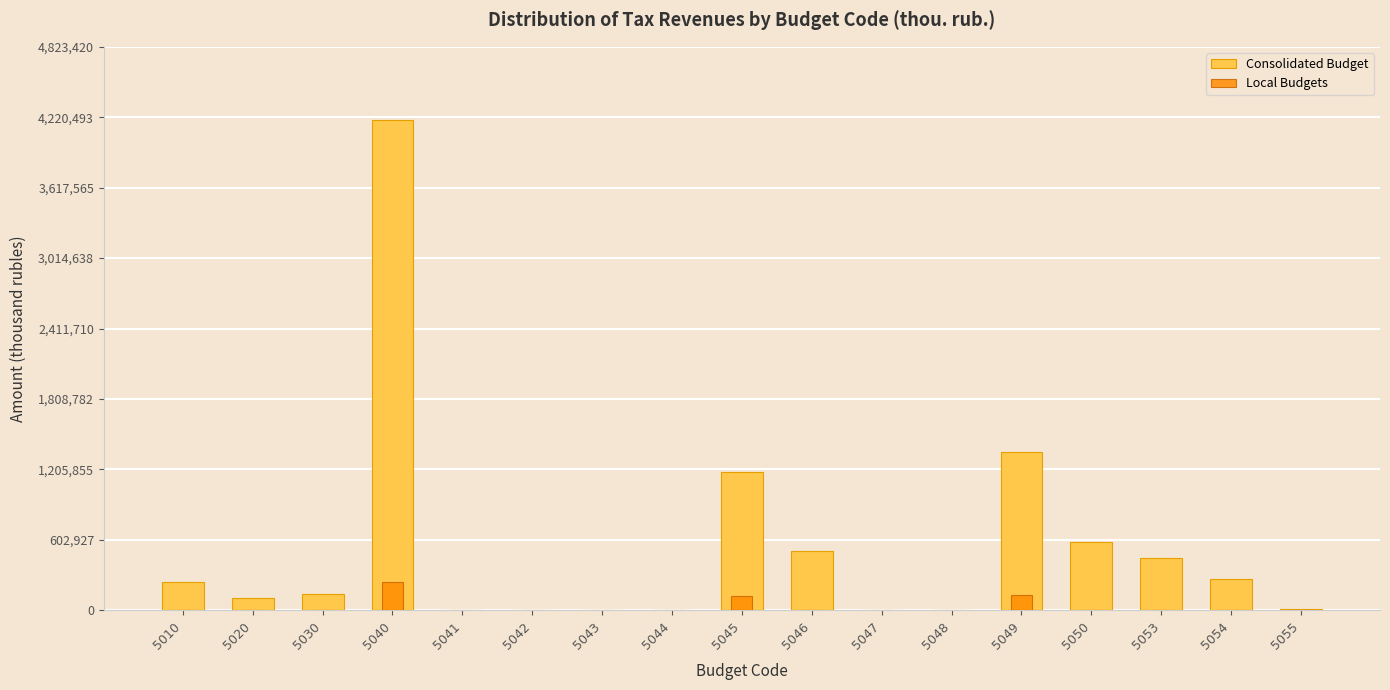

What are all the series names shown in the legend?

Consolidated Budget, Local Budgets